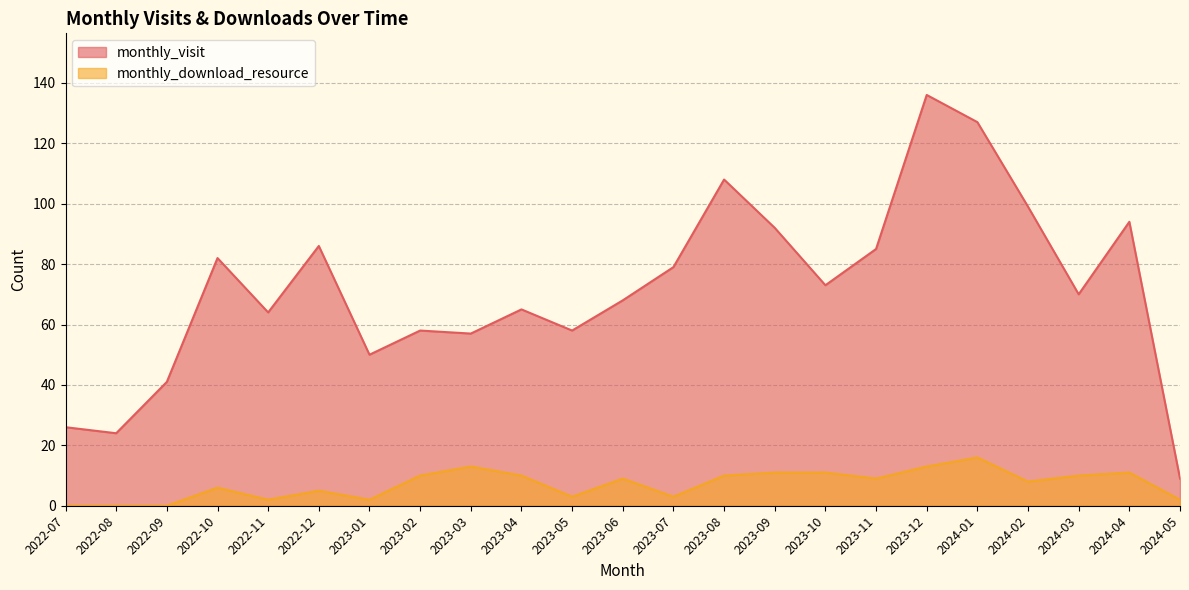

Is it true that monthly_visit equals 99 at 2024-03?

False